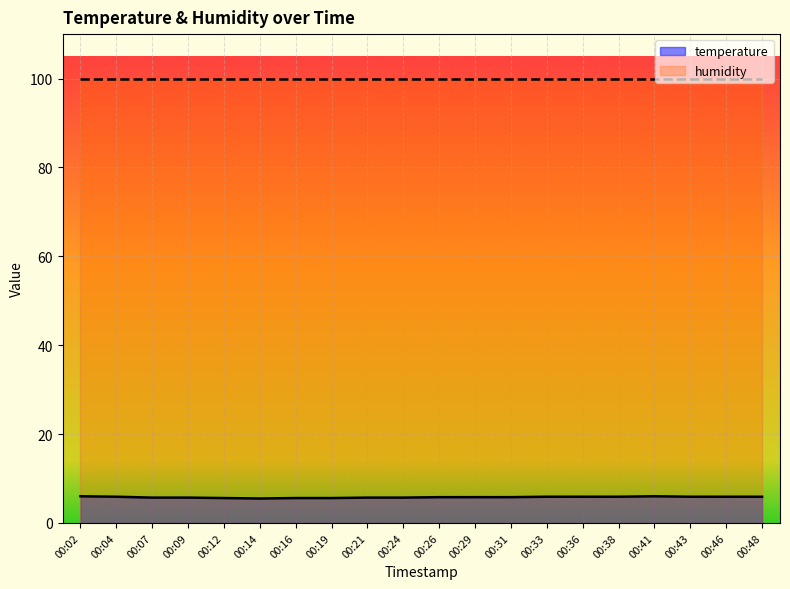

Reading left to right, extract all data points from this chart.

6.0	5.9	5.7	5.7	5.6	5.5	5.6	5.6	5.7	5.7	5.8	5.8	5.8	5.9	5.9	5.9	6.0	5.9	5.9	5.9